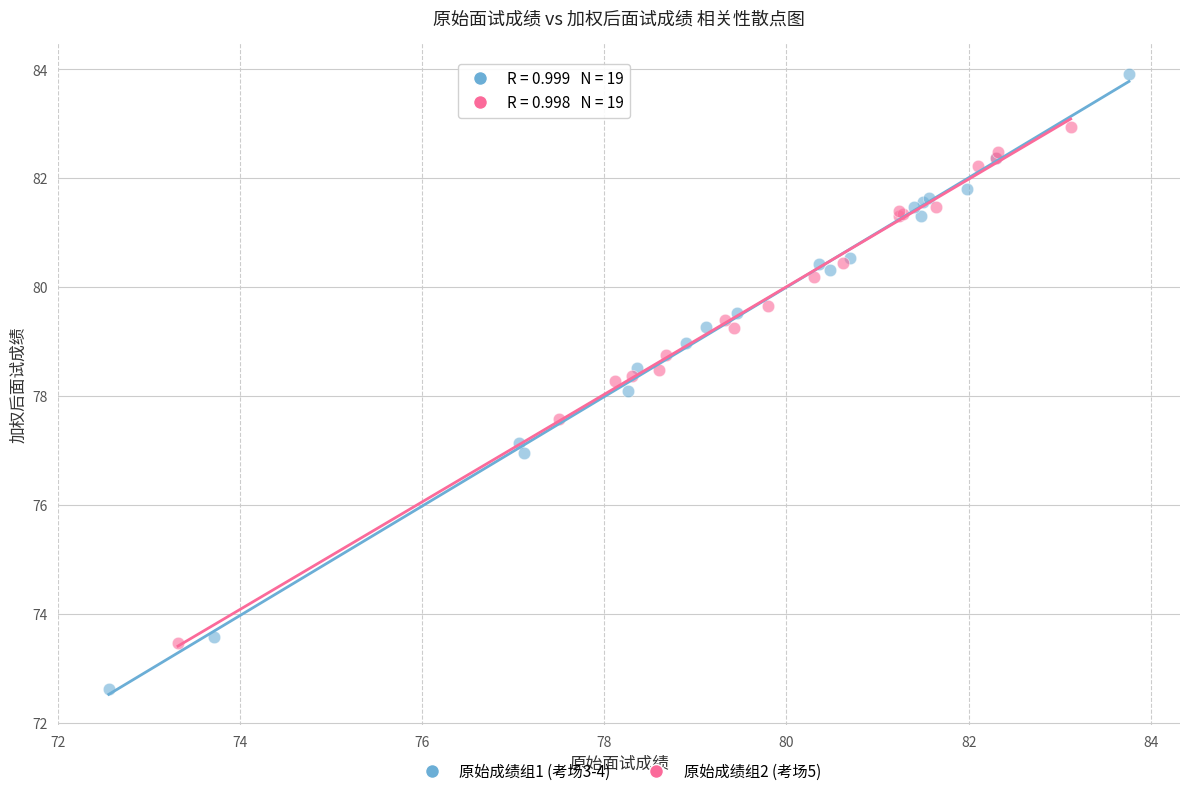

Which series contains the highest Y value?

原始成绩组1 (考场3-4)